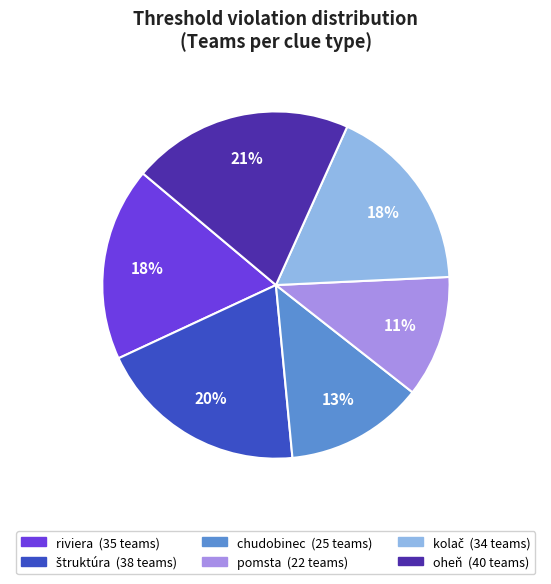

How many segments does this pie chart have?

6